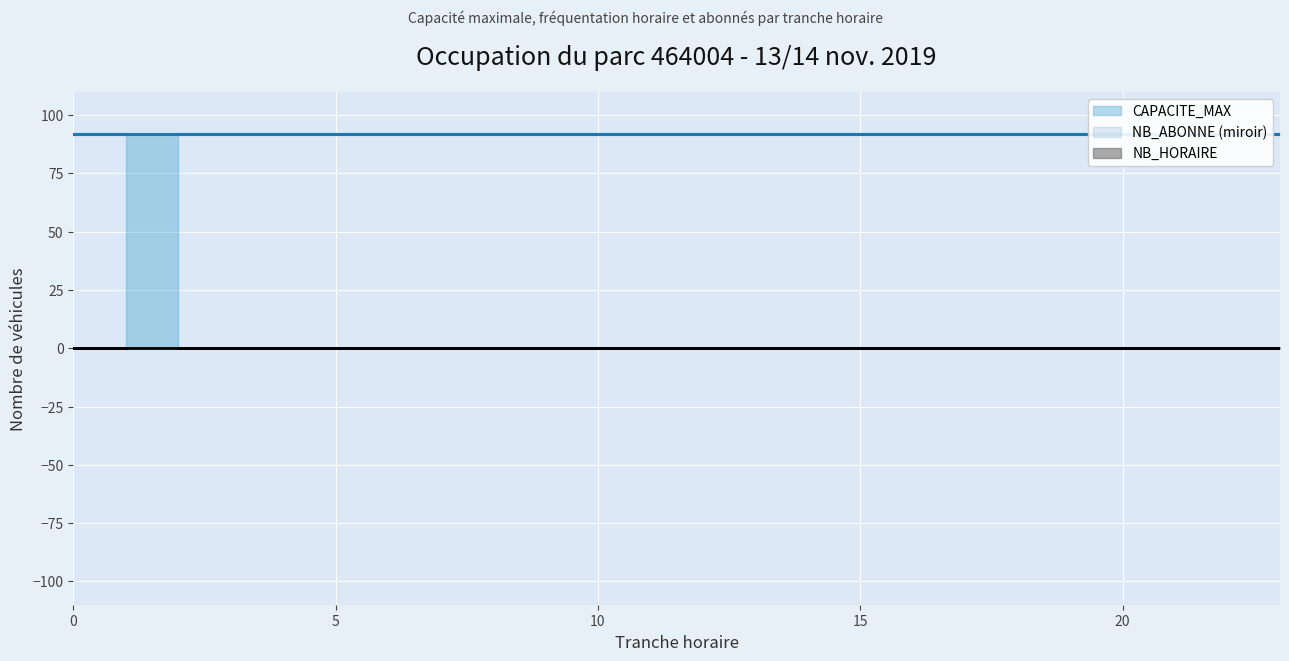

What is the sum of all CAPACITE_MAX values?

2208